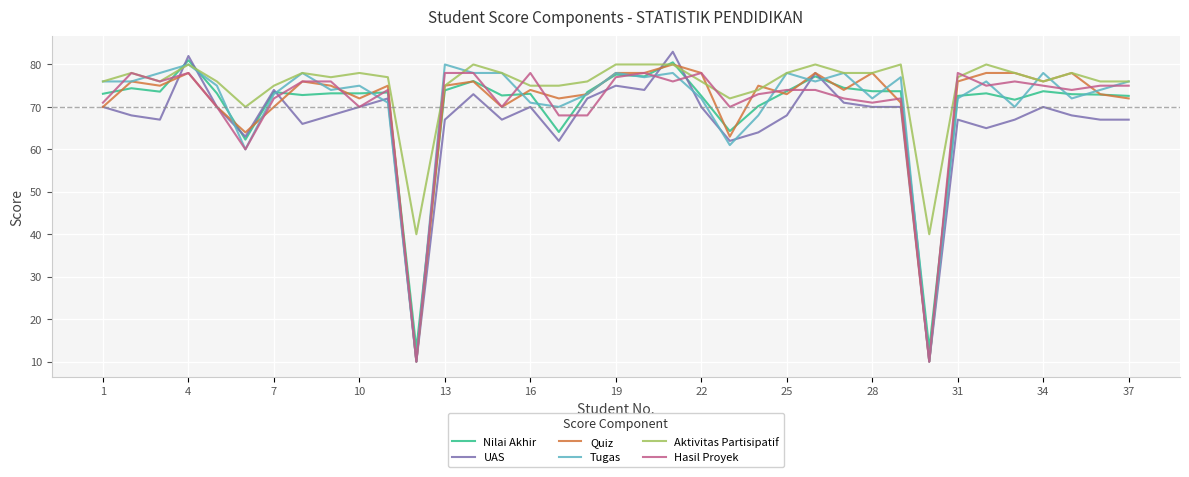

What is the lowest value of the Nilai Akhir series?

13.0